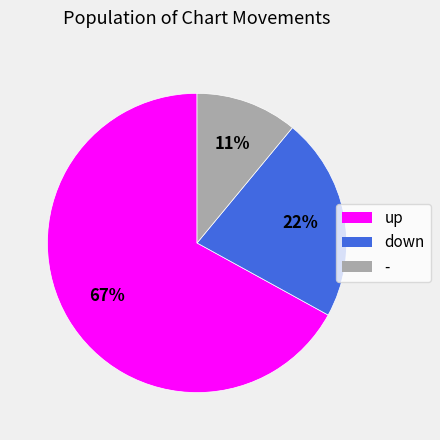

To the nearest percent, what percentage of the pie is -?

11%